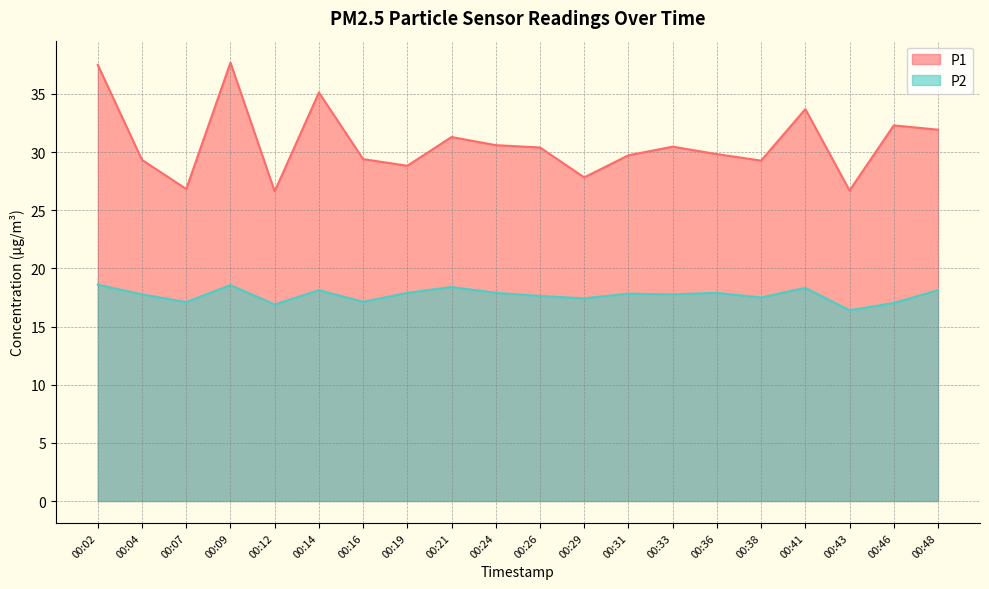

What is the difference between the maximum and minimum values in the P1 series?

11.1